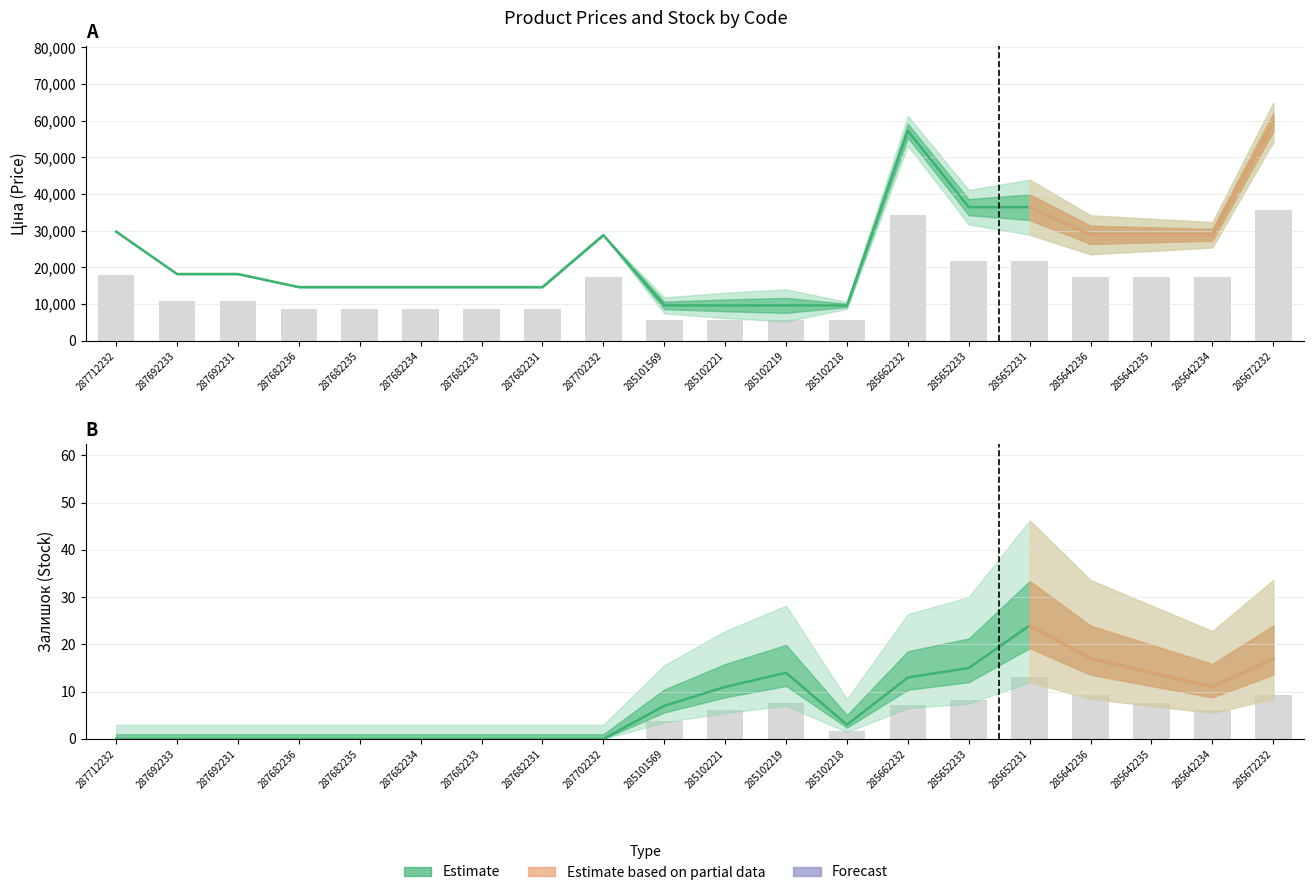

Where is Залишок nearest to the value 12?

285102221